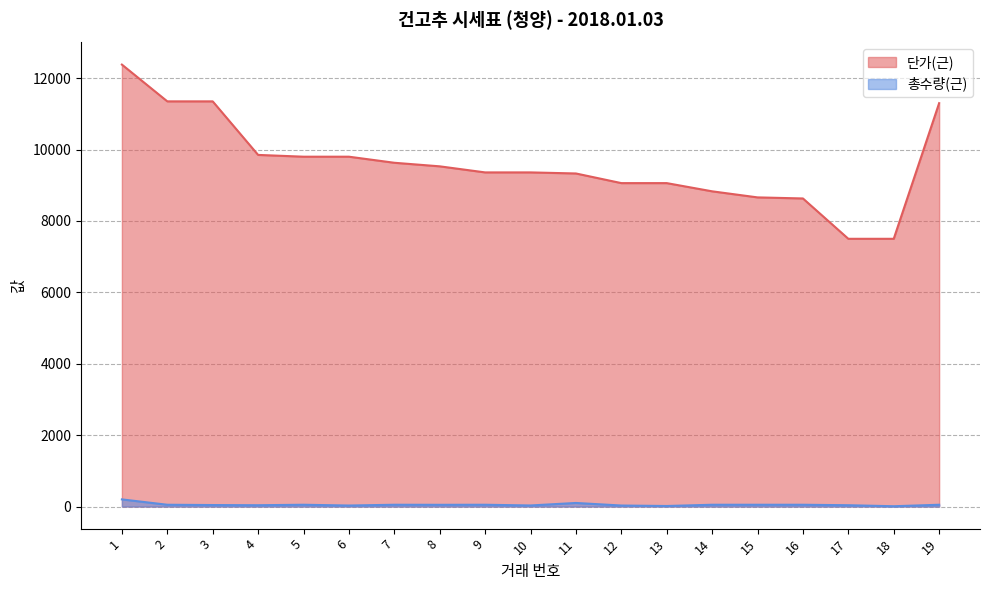

Reading left to right, extract all data points from this chart.

단가(근): 1=12380.0	2=11350.0	3=11350.0	4=9850.0	5=9800.0	6=9800.0	7=9630.0	8=9530.0	9=9360.0	10=9360.0	11=9330.0	12=9060.0	13=9060.0	14=8830.0	15=8660.0	16=8630.0	17=7500.0	18=7500.0	19=11300.0
총수량(근): 1=200.0	2=50.0	3=41.7	4=36.7	5=50.0	6=28.3	7=50.0	8=48.3	9=50.0	10=30.0	11=100.0	12=28.3	13=15.0	14=50.0	15=50.0	16=50.0	17=36.7	18=8.3	19=50.0